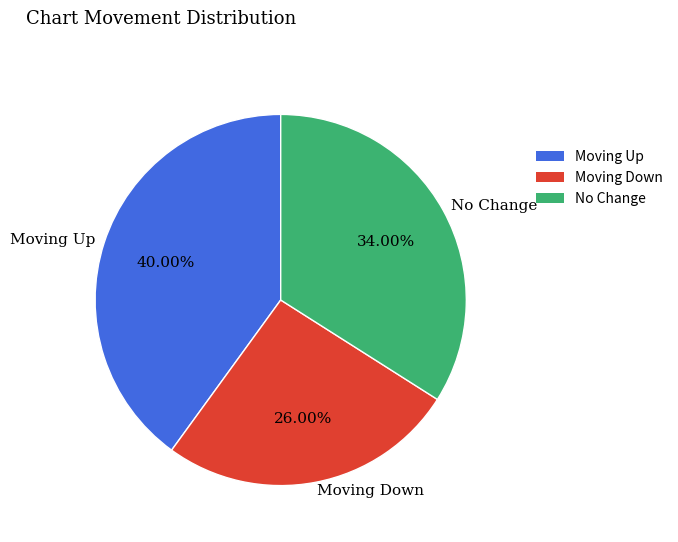

Is there a majority slice in this chart?

No